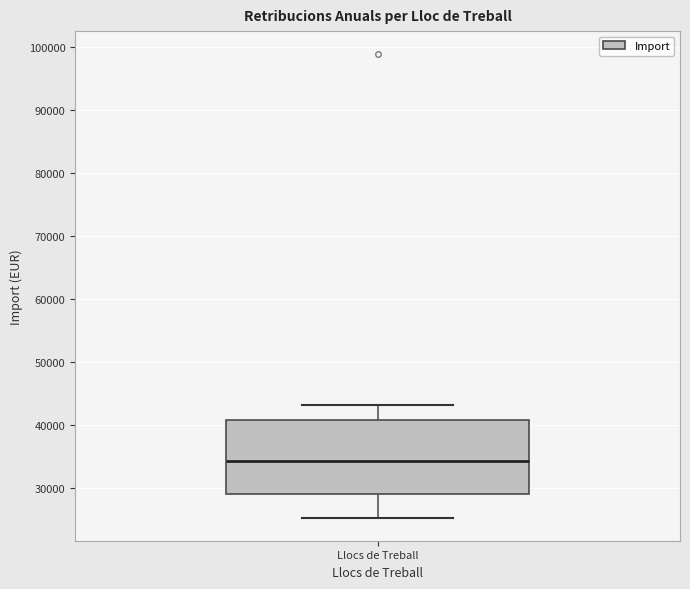

Where is the upper edge of the box for Llocs de Treball on the y-axis? The values are not printed on the chart, so give them approximately, as read against the axis.

41000